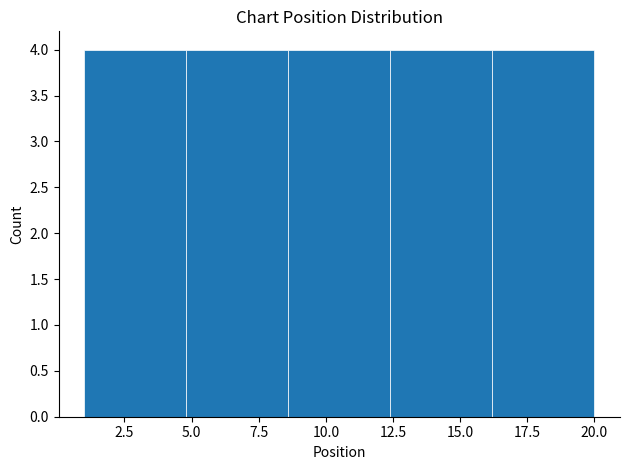

Reading left to right, list every bar in this chart as the range it spans on the x-axis followed by its height. Neither the bar edges nor the heights are printed on the chart, so give them approximately, as read against the axes.

1.0 to 4.8: 4
4.8 to 8.6: 4
8.6 to 12.4: 4
12.4 to 16.2: 4
16.2 to 20.0: 4